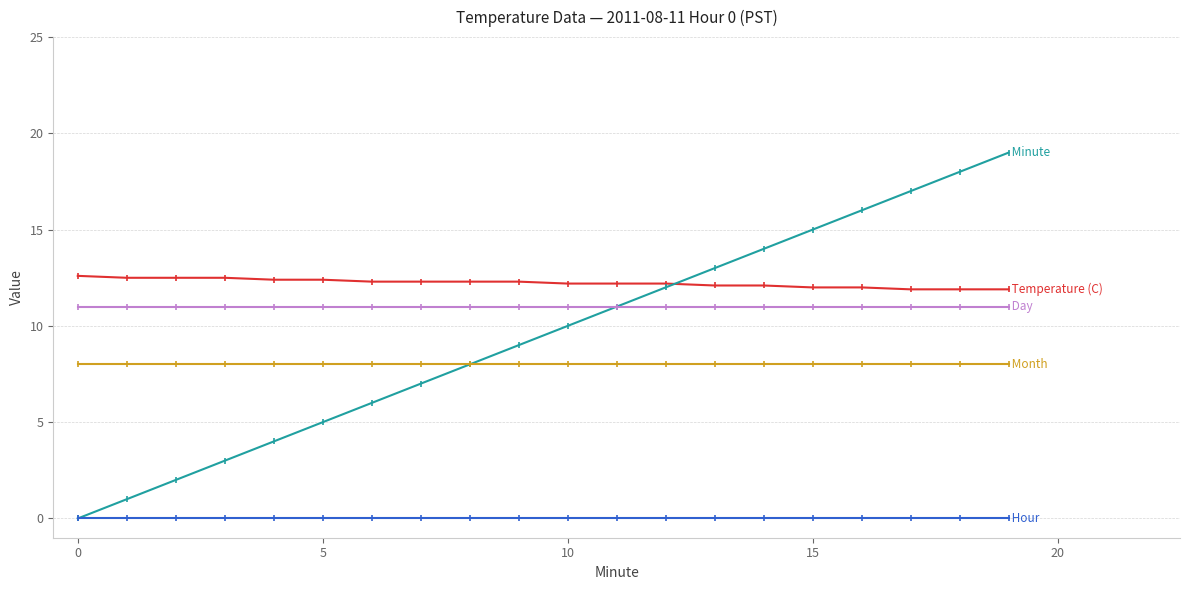

Does the chart display data point markers on the line(s)?

Yes